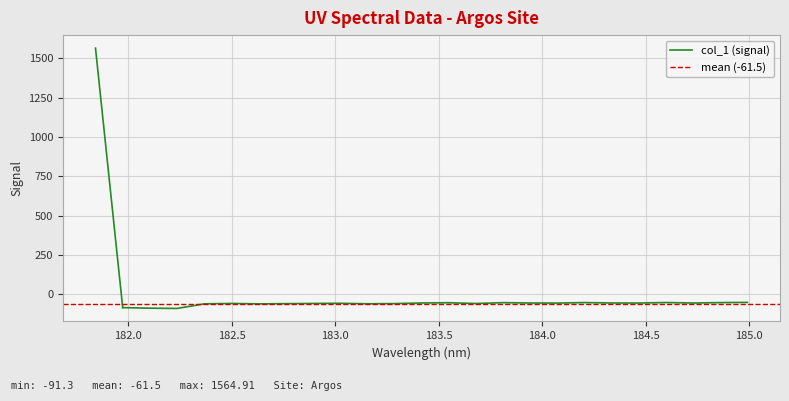

Which has a higher value, 183.0238743082 or 184.8600909338?

184.8600909338